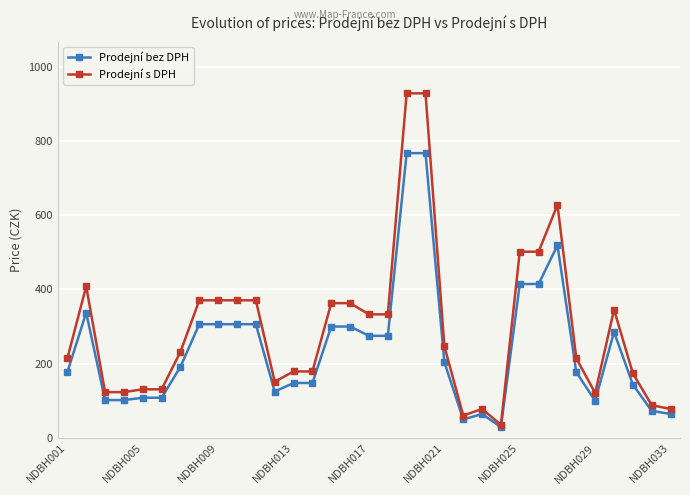

Which series has the largest range (max minus min)?

Prodejní s DPH